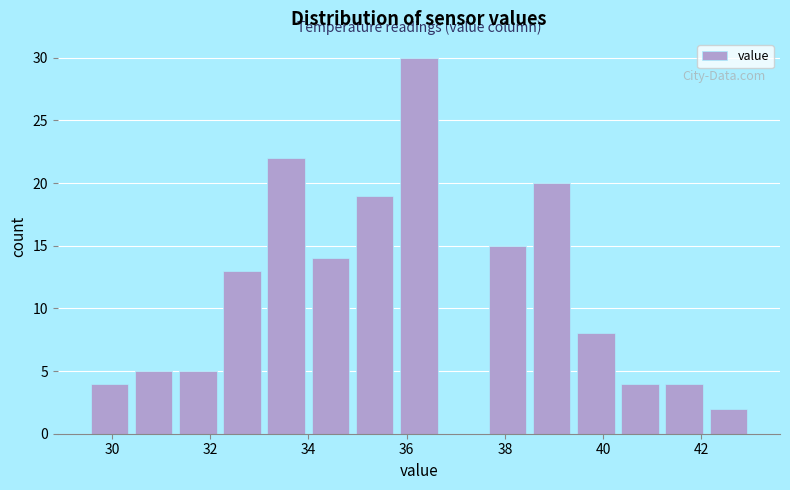

Reading left to right, list every bar in this chart as the range it spans on the x-axis followed by its height. Neither the bar edges nor the heights are printed on the chart, so give them approximately, as read against the axes.

29.5 to 30.4: 4
30.4 to 31.3: 5
31.3 to 32.2: 5
32.2 to 33.1: 13
33.1 to 34.0: 22
34.0 to 34.9: 14
34.9 to 35.8: 19
35.8 to 36.7: 30
36.7 to 37.6: 0
37.6 to 38.5: 15
38.5 to 39.4: 20
39.4 to 40.3: 8
40.3 to 41.2: 4
41.2 to 42.1: 4
42.1 to 43.0: 2